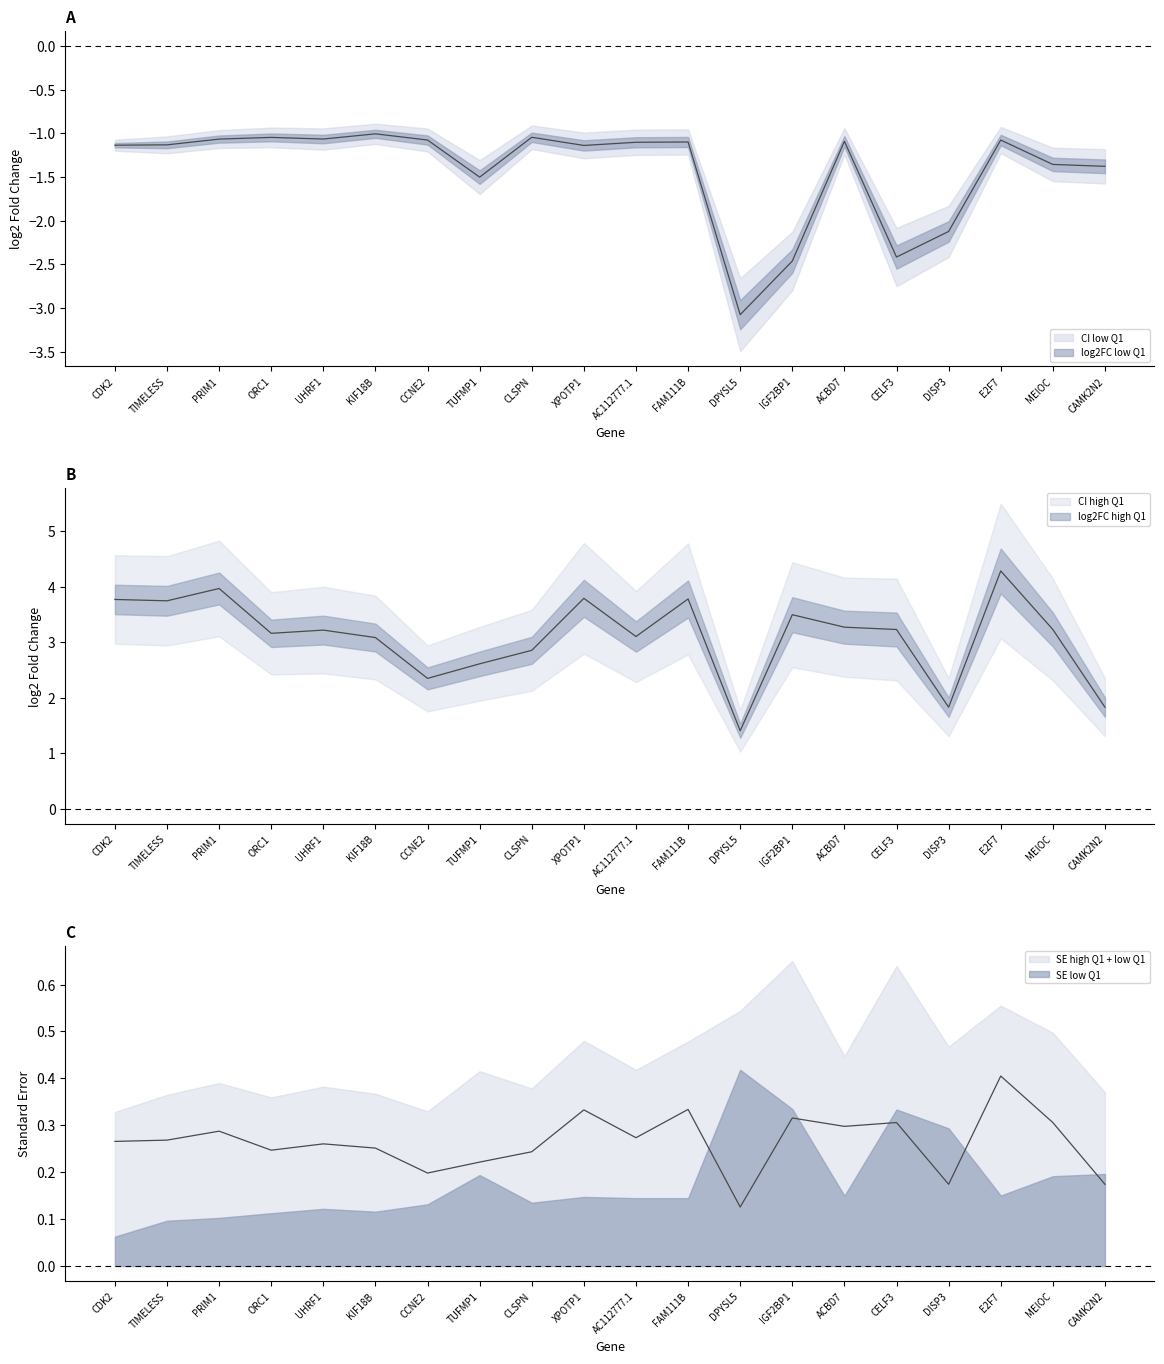

True or false: lfcSE_high_Q1 and log2FC_low_Q1 cross at least once.

False